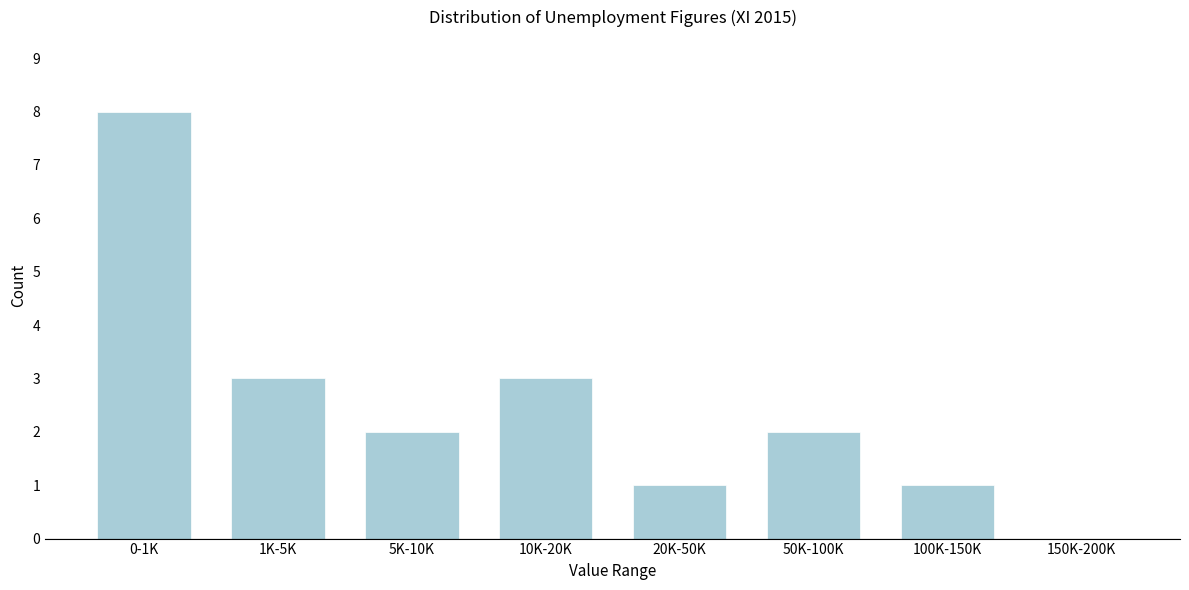

Reading left to right, transcribe all the data shown in this chart.

0-1K=8	1K-5K=3	5K-10K=2	10K-20K=3	20K-50K=1	50K-100K=2	100K-150K=1	150K-200K=0